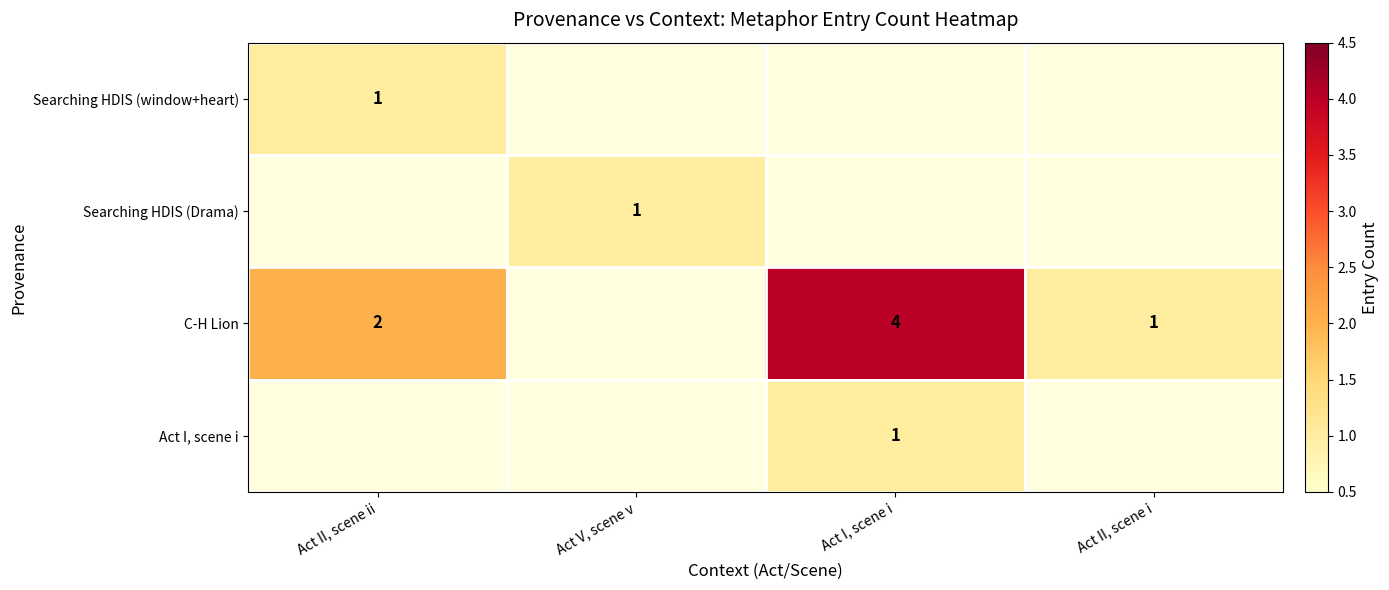

True or false: Searching HDIS (Drama) has a value of 0 at Act V, scene v.

False